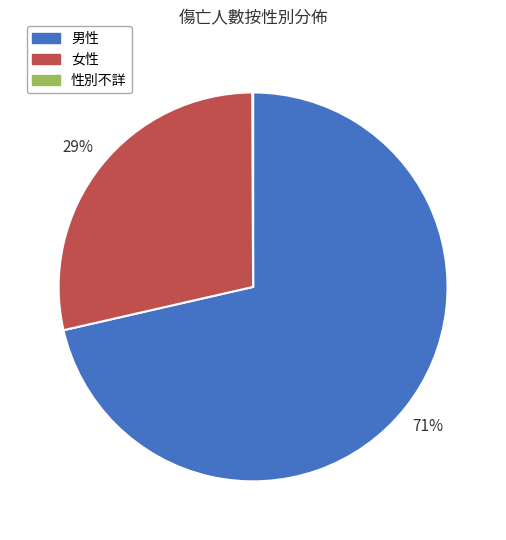

What percentage is the 女性 slice, to the nearest percent?

29%